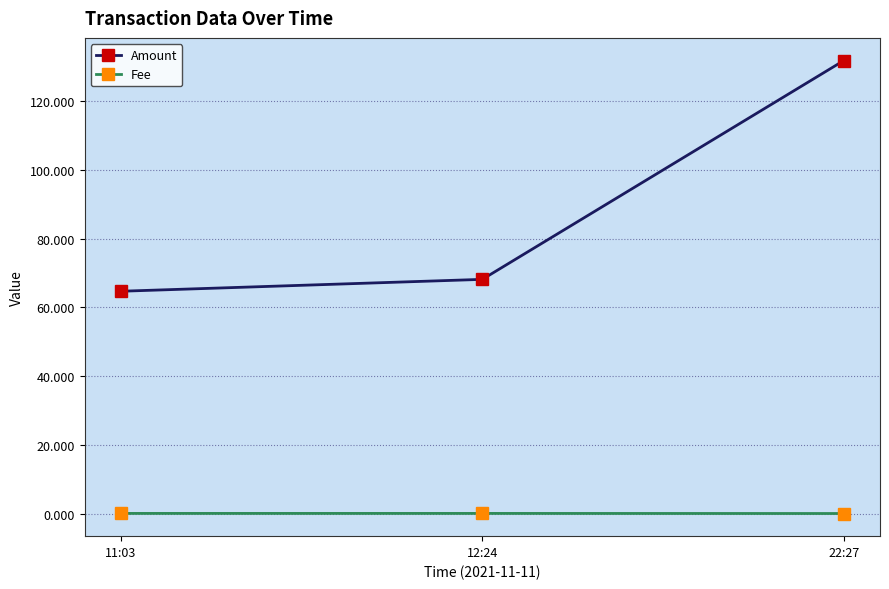

At which label is Amount closest to 98?

12:24